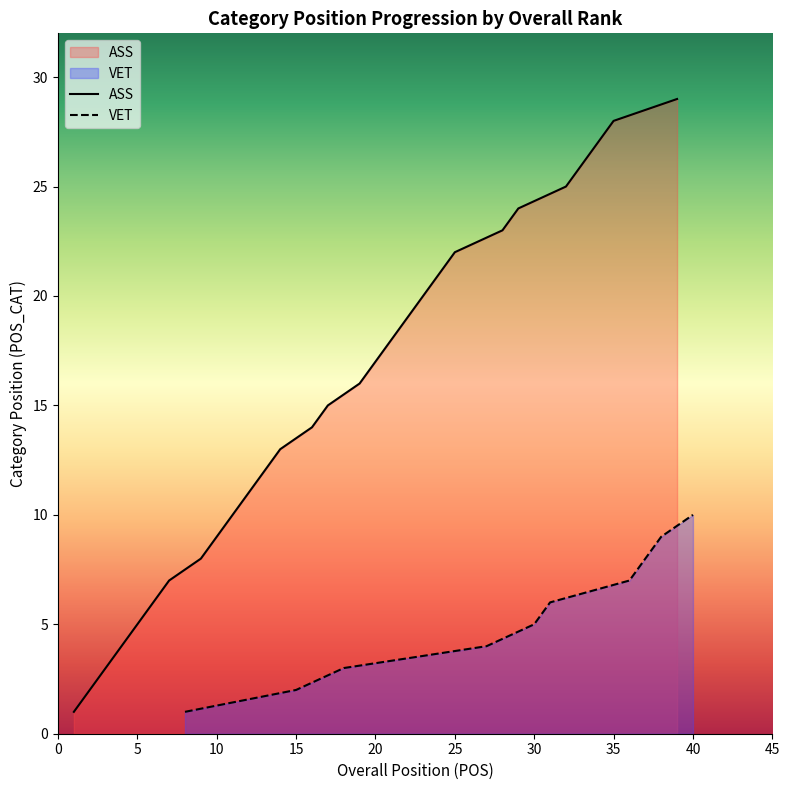

True or false: VET and ASS cross at least once.

False